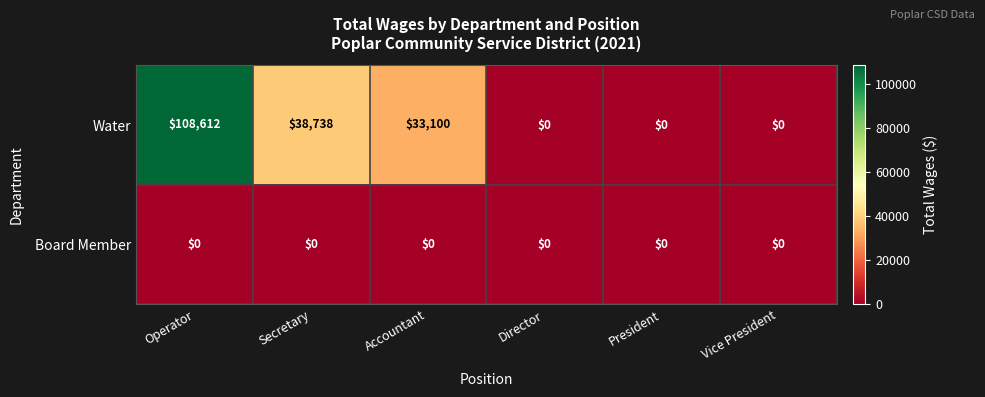

Reading left to right, what are all the values shown in this chart?

Water: 108612	38738	33100	0	0	0
Board Member: 0	0	0	0	0	0